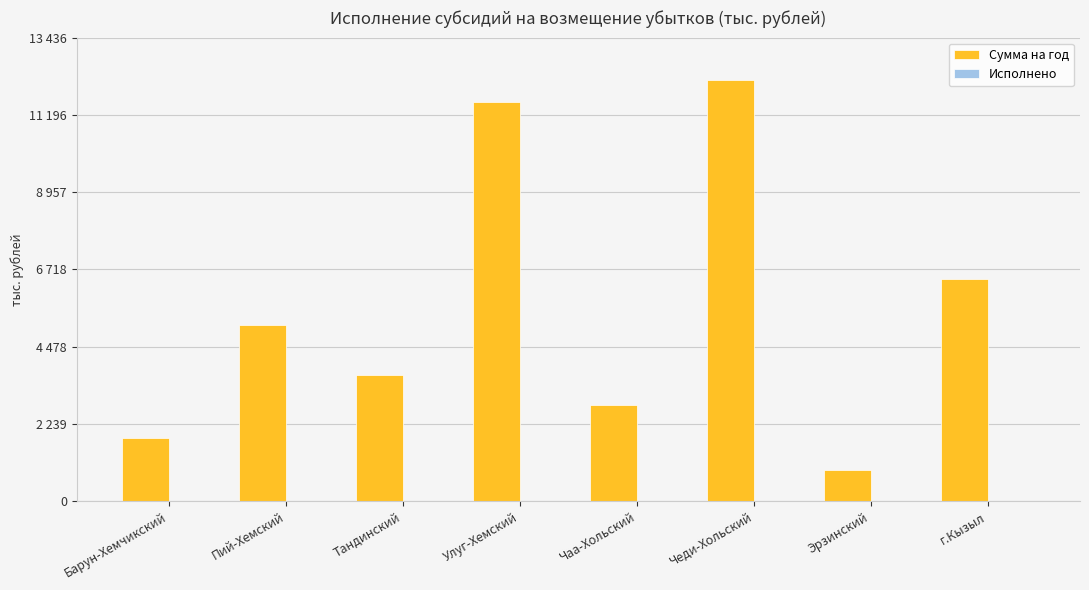

What is the greatest value displayed?

12214.8